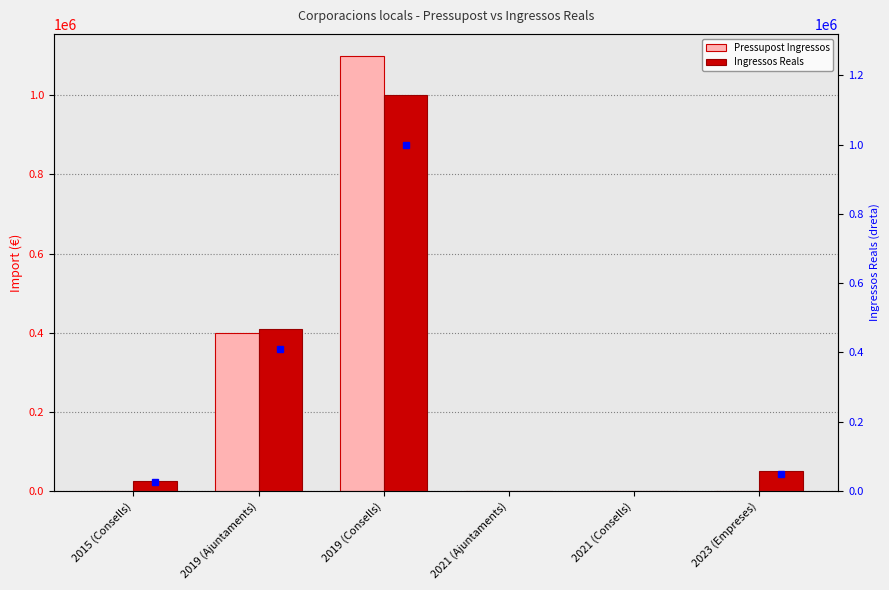

At which category is the sum across all series the highest?

2019 (Consells)